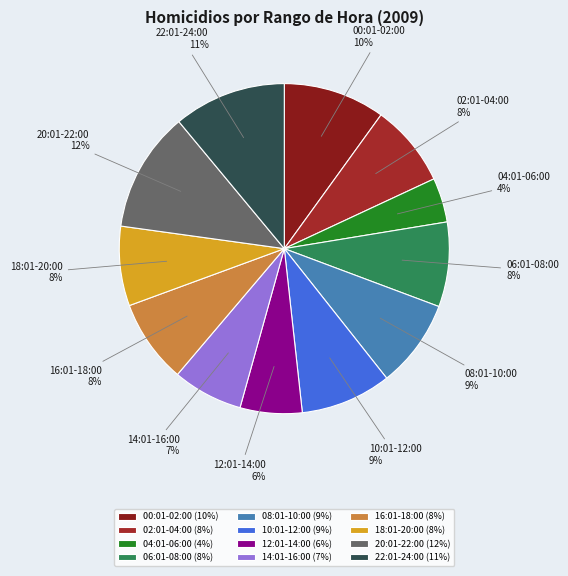

Combined, do 08:01-10:00 and 06:01-08:00 account for over 50%?

No